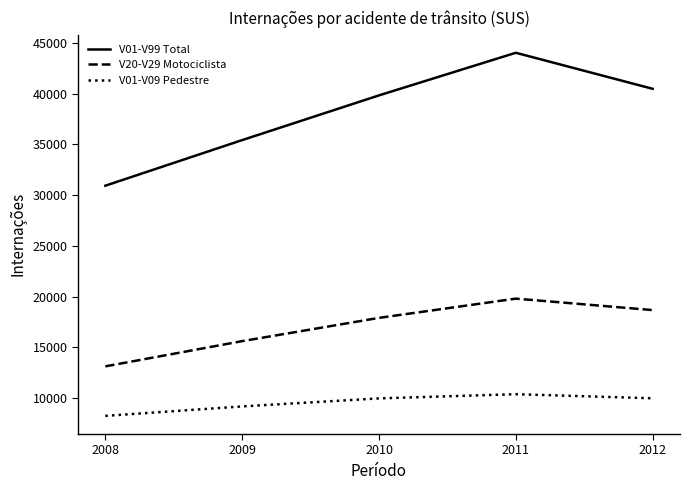

What is the difference between the maximum and second lowest values in the V20-V29 Motociclista series?

4187